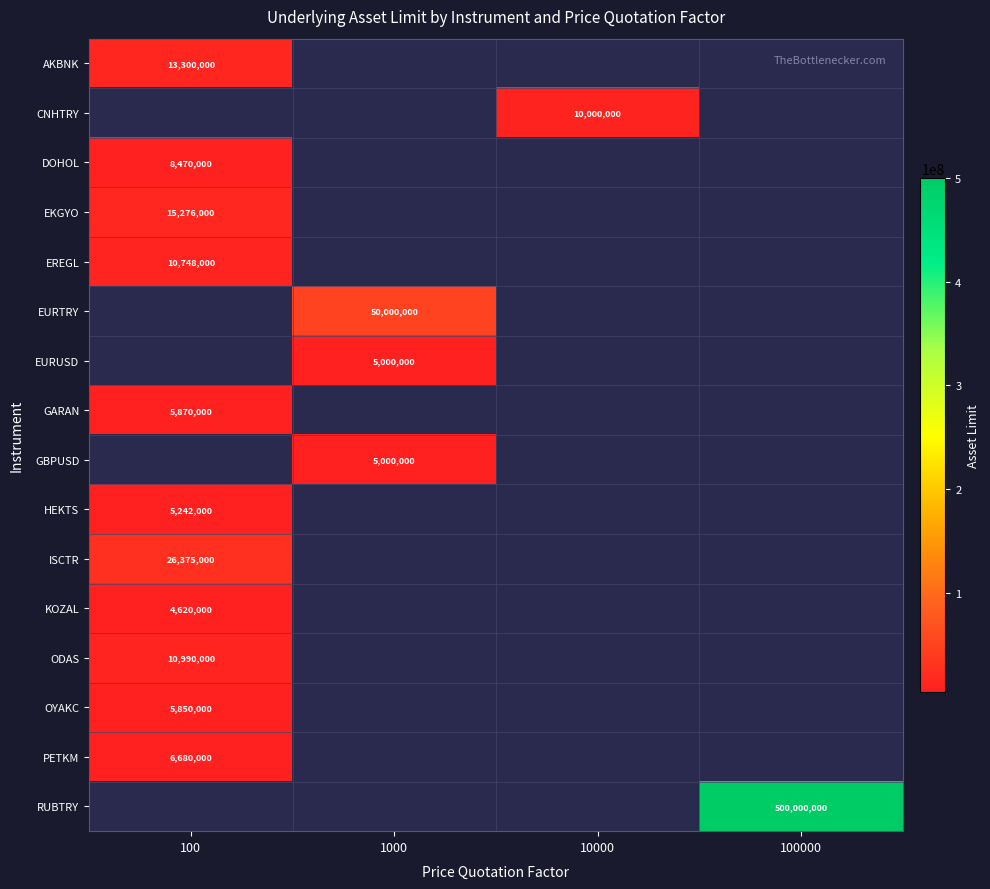

How many categories are shown in the chart?

4